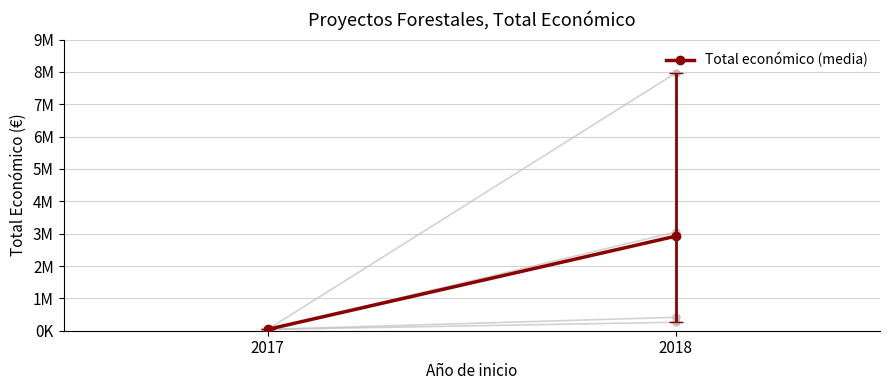

The value at 2018 is 4910029.6. True or false?

False